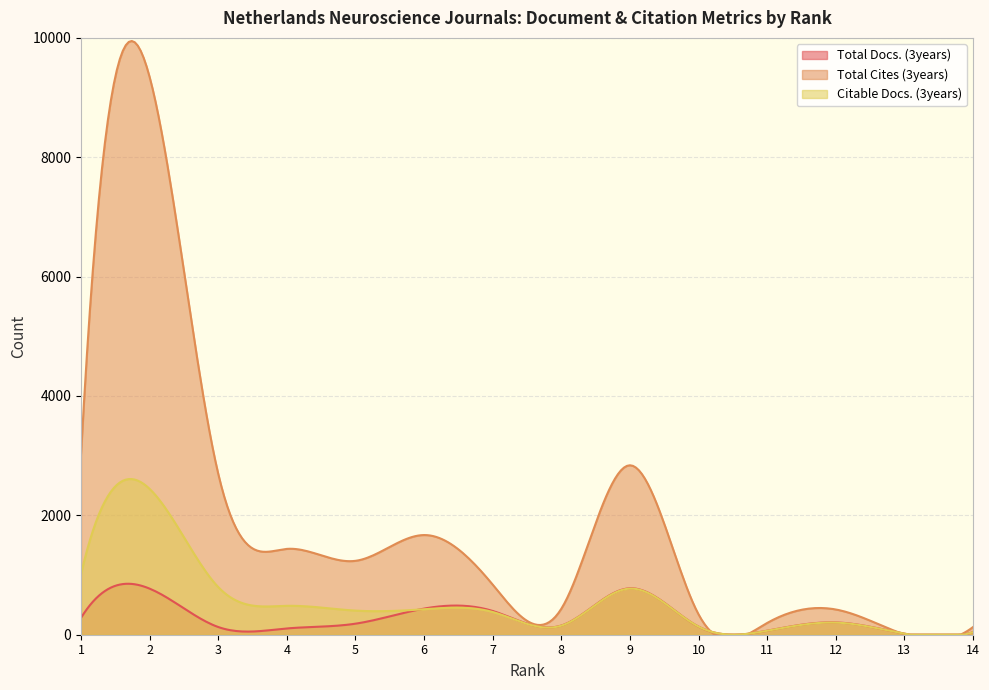

Where do Total Docs. (3years) and Citable Docs. (3years) first cross each other?

5 and 6